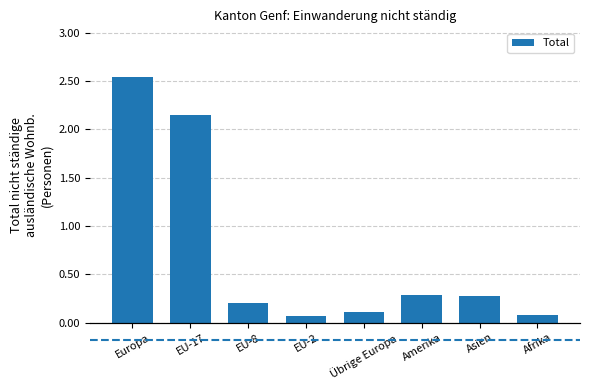

Approximately how many times larger is the value at EU-17 compared to EU-2?

30.2